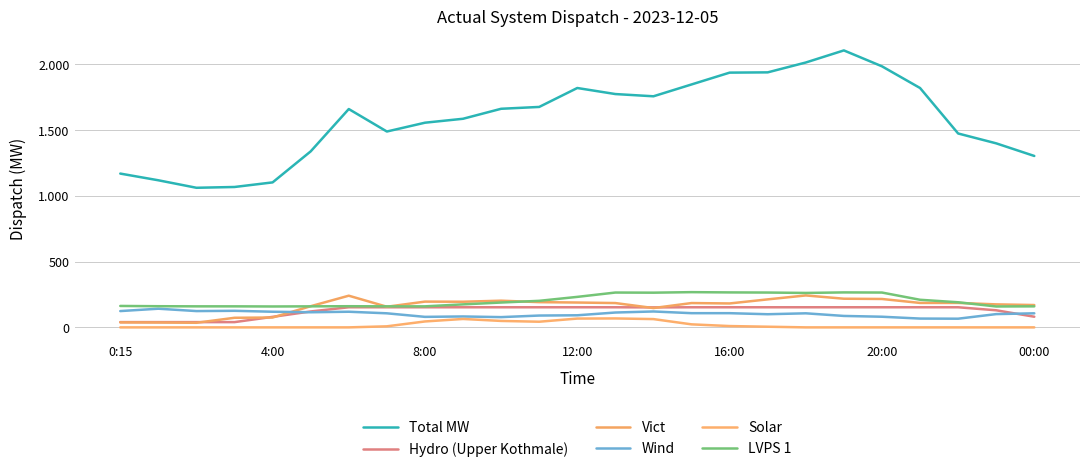

Does the chart display data point markers on the line(s)?

No